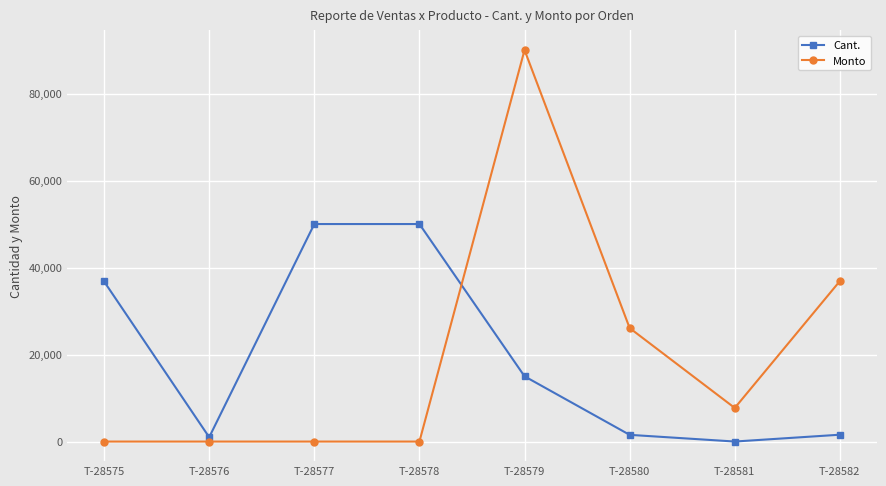

Between T-28578 and T-28580, which series saw the biggest shift?

Cant.